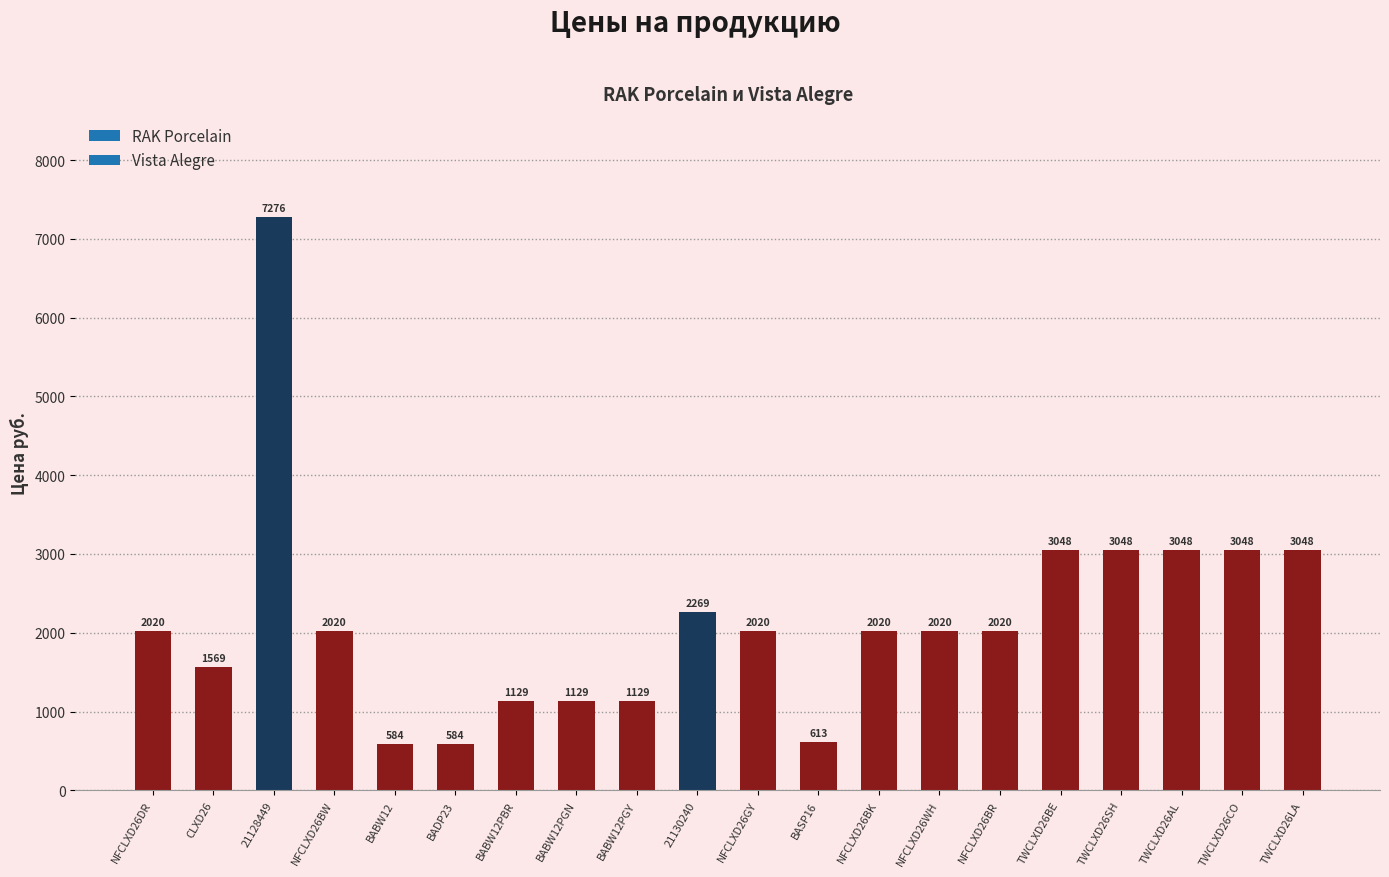

Reading left to right, what are all the values shown in this chart?

NFCLXD26DR=2020	CLXD26=1569	21128449=7276	NFCLXD26BW=2020	BABW12=584	BADP23=584	BABW12PBR=1129	BABW12PGN=1129	BABW12PGY=1129	21130240=2269	NFCLXD26GY=2020	BASP16=613	NFCLXD26BK=2020	NFCLXD26WH=2020	NFCLXD26BR=2020	TWCLXD26BE=3048	TWCLXD26SH=3048	TWCLXD26AL=3048	TWCLXD26CO=3048	TWCLXD26LA=3048